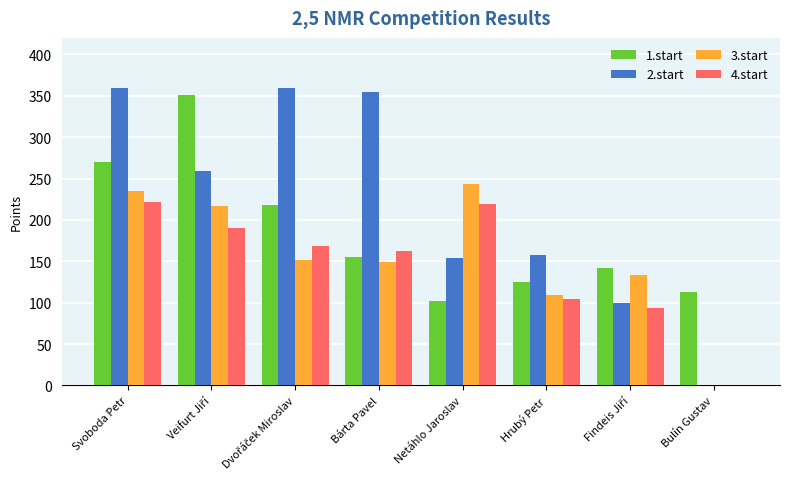

How many data points does each series have?

8